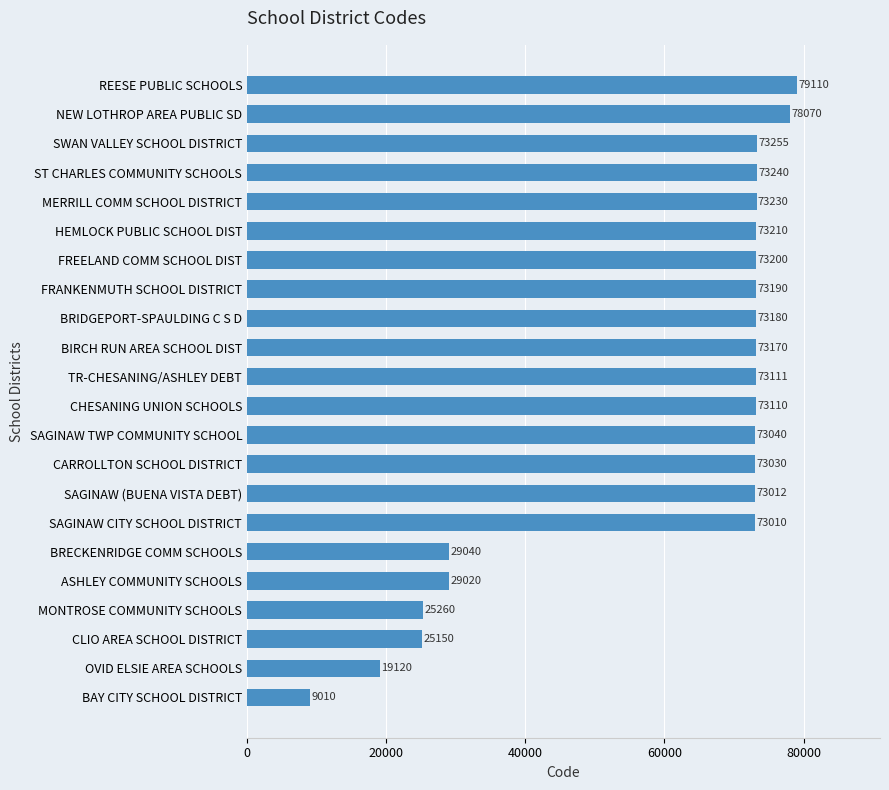

Reading bottom to top, list all the values displayed in this chart.

BAY CITY SCHOOL DISTRICT=9010	OVID ELSIE AREA SCHOOLS=19120	CLIO AREA SCHOOL DISTRICT=25150	MONTROSE COMMUNITY SCHOOLS=25260	ASHLEY COMMUNITY SCHOOLS=29020	BRECKENRIDGE COMM SCHOOLS=29040	SAGINAW CITY SCHOOL DISTRICT=73010	SAGINAW (BUENA VISTA DEBT)=73012	CARROLLTON SCHOOL DISTRICT=73030	SAGINAW TWP COMMUNITY SCHOOL=73040	CHESANING UNION SCHOOLS=73110	TR-CHESANING/ASHLEY DEBT=73111	BIRCH RUN AREA SCHOOL DIST=73170	BRIDGEPORT-SPAULDING C S D=73180	FRANKENMUTH SCHOOL DISTRICT=73190	FREELAND COMM SCHOOL DIST=73200	HEMLOCK PUBLIC SCHOOL DIST=73210	MERRILL COMM SCHOOL DISTRICT=73230	ST CHARLES COMMUNITY SCHOOLS=73240	SWAN VALLEY SCHOOL DISTRICT=73255	NEW LOTHROP AREA PUBLIC SD=78070	REESE PUBLIC SCHOOLS=79110